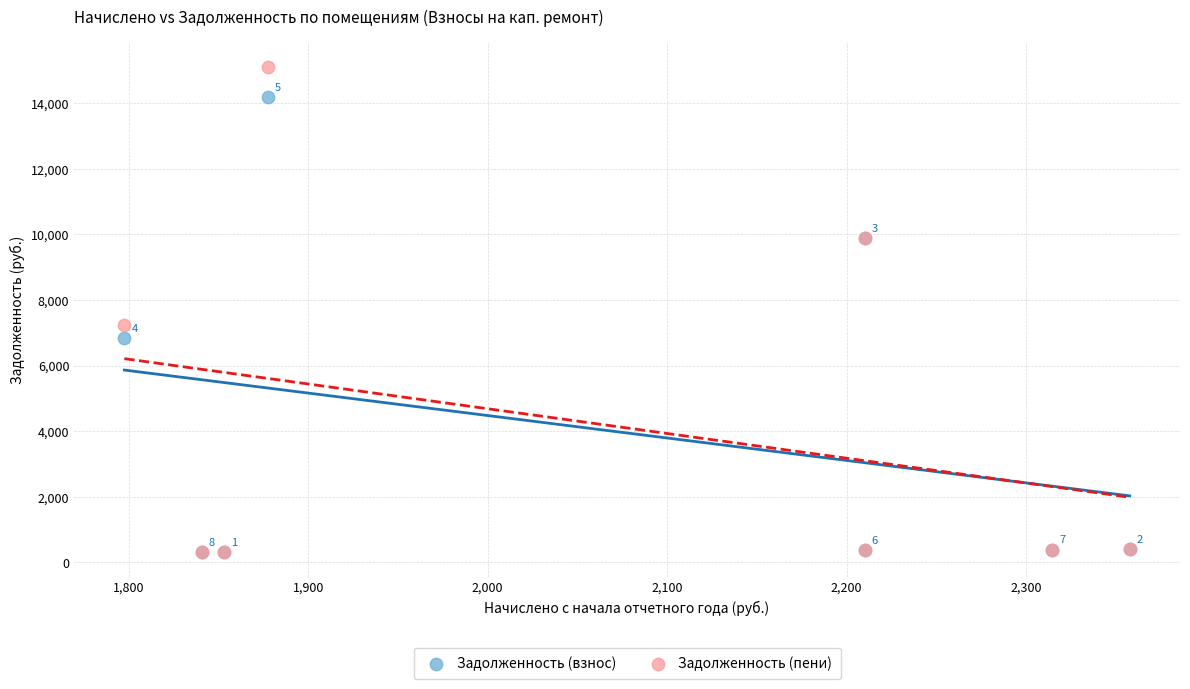

In the Задолженность (пени) series, what Y value is closest to 7713?

7233.1